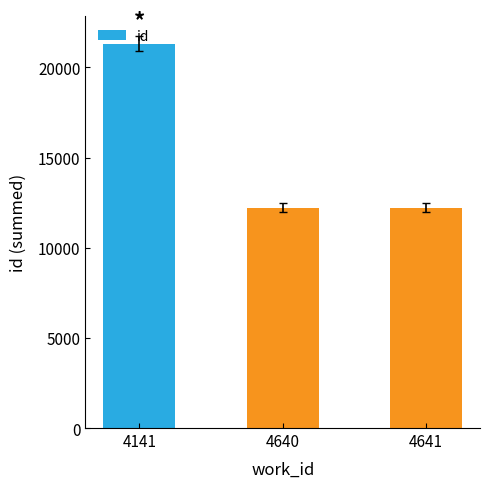

What is the minimum value shown in the chart?

12219